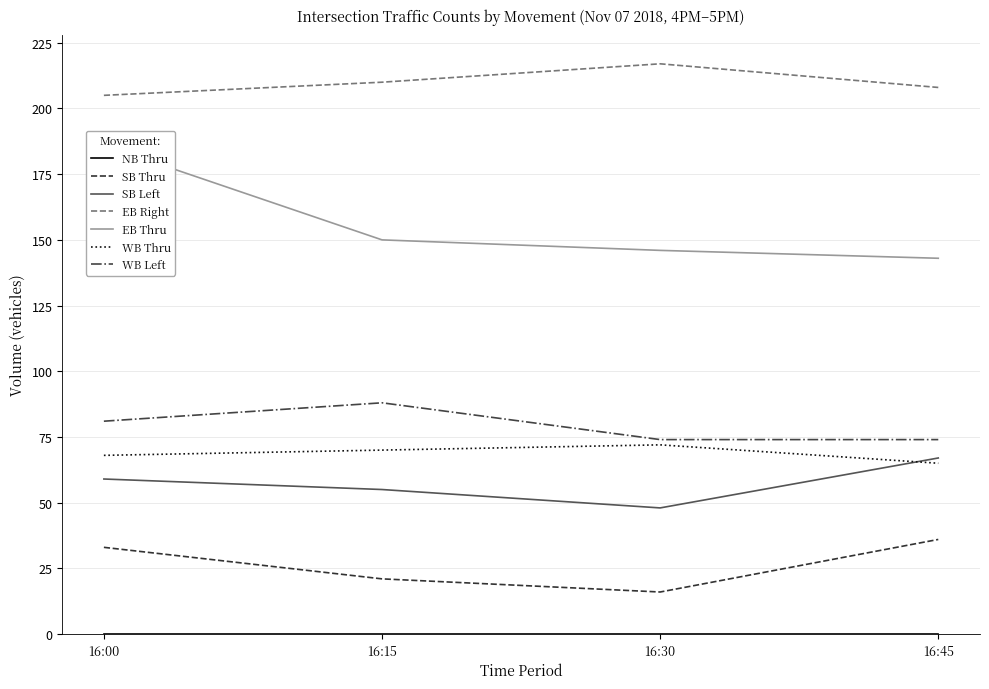

True or false: EB Thru and SB Left intersect in this chart.

False